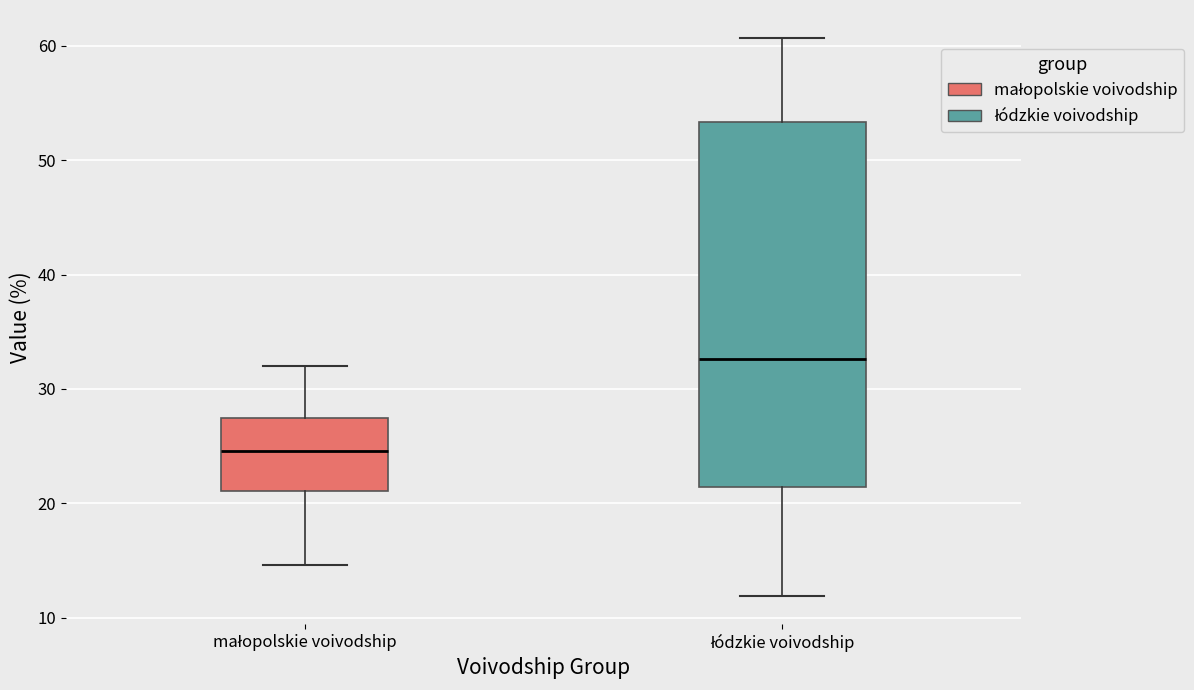

Reading left to right, read every box against the y-axis: the position of its median line, the range the box covers, and the ends of its whiskers. The values are not printed on the chart, so give them approximately, as read against the axis.

małopolskie voivodship: median 25, box 21 to 27, whiskers 15 to 32
łódzkie voivodship: median 33, box 21 to 53, whiskers 12 to 61